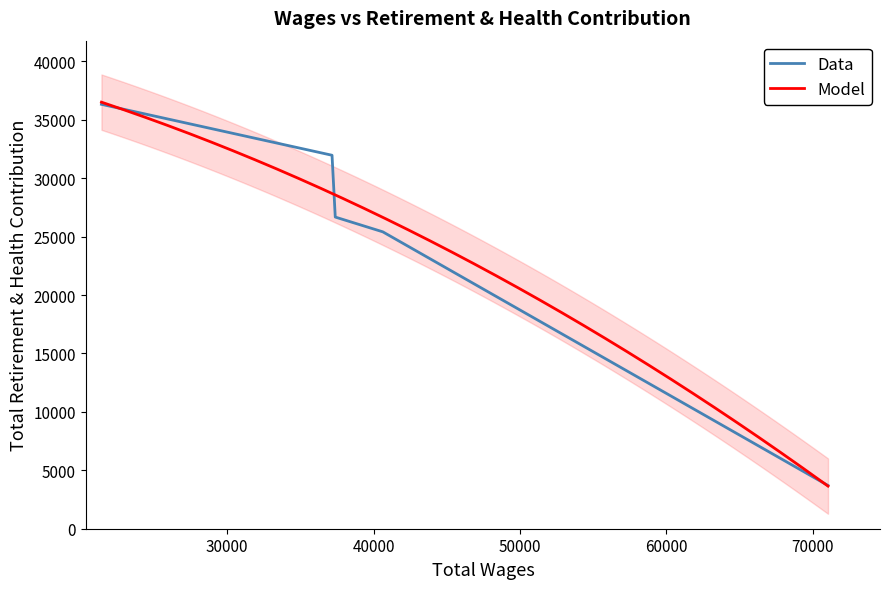

What is the highest value of the Data series?

36324